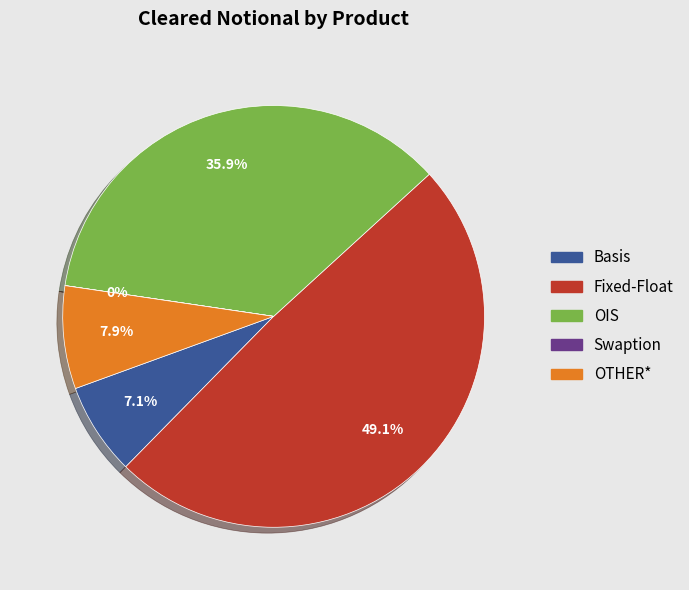

To the nearest percent, what portion does OTHER* represent?

8%